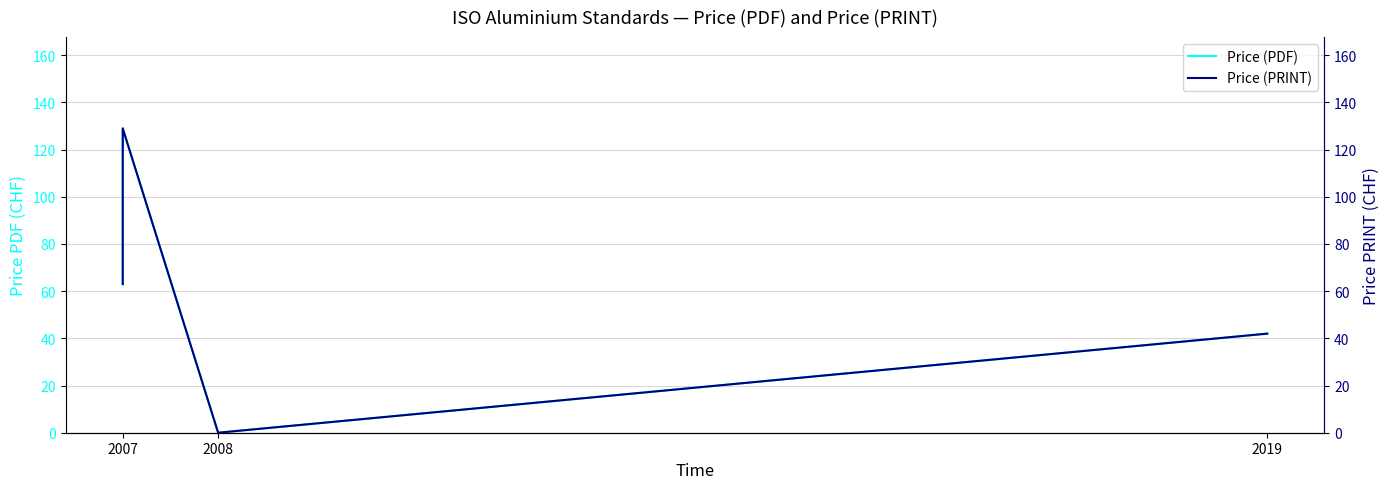

How many series are shown in this chart?

2